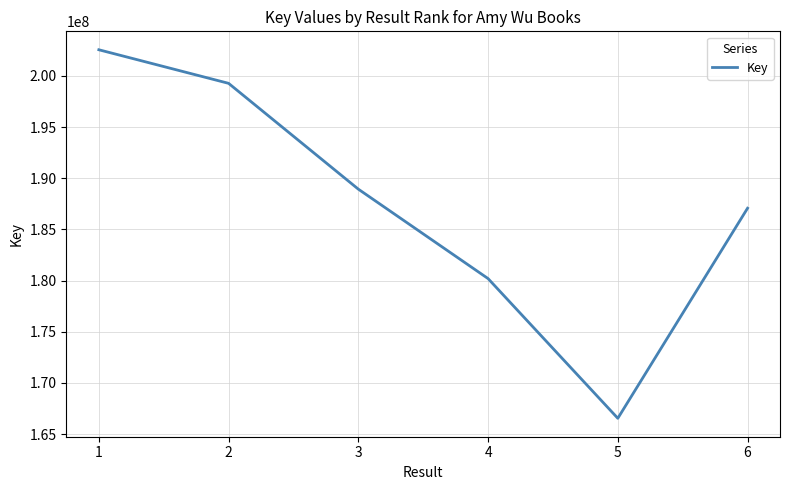

Is it true that the value at 1 is 319900116?

False